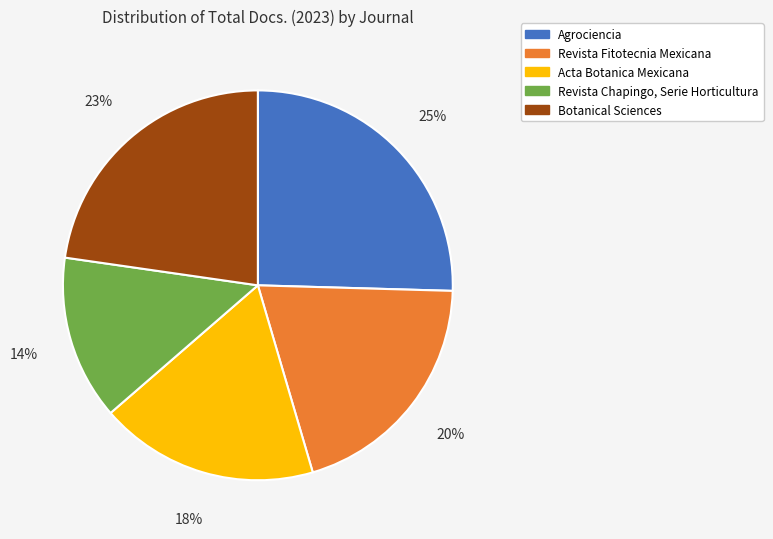

To the nearest percent, what is the difference between the Botanical Sciences and Revista Chapingo, Serie Horticultura slice percentages?

9%